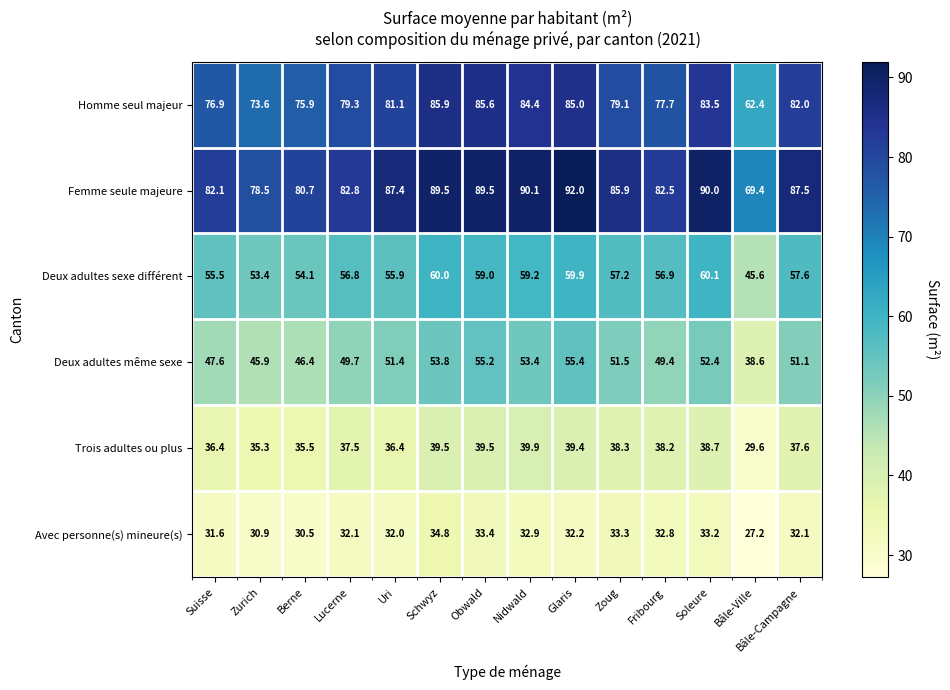

At how many categories does at least one series exceed 53?

14